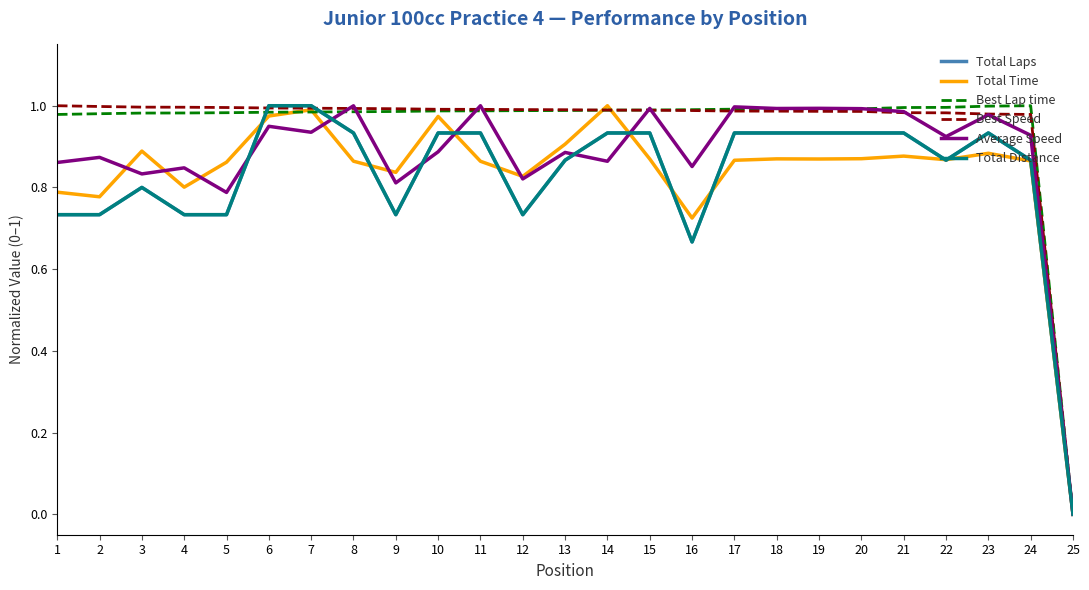

Is this an area chart (filled region under the line)?

No